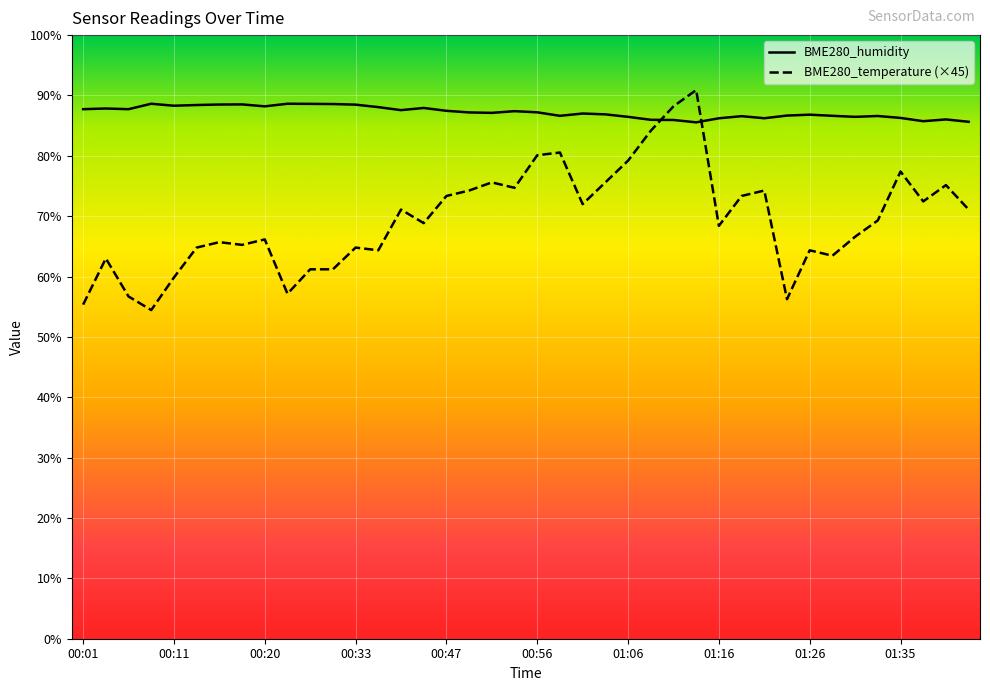

At how many categories does at least one series exceed 56?

40